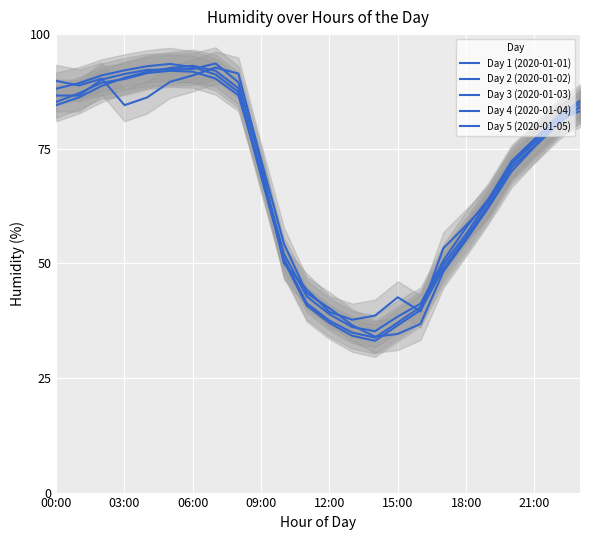

The Day 3 (2020-01-03) series shows 74.5 at 10. True or false?

False